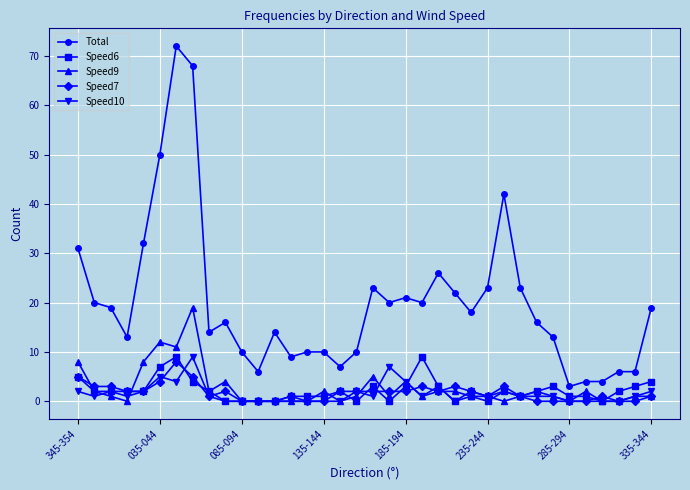

True or false: Total has more than 2 interior local peaks.

True